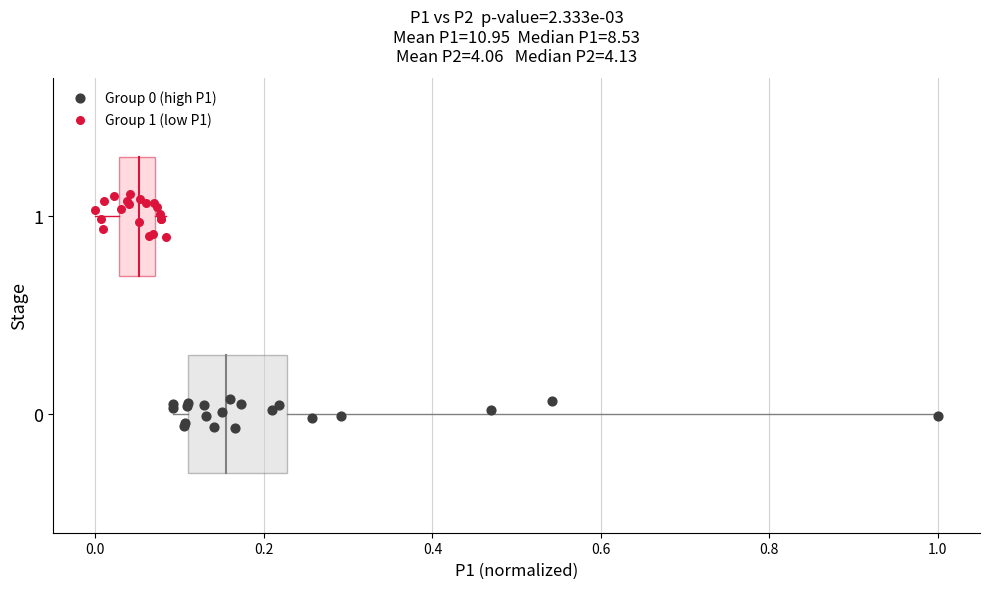

Which series has the largest Y range (max minus min)?

Group 1 (low P1)